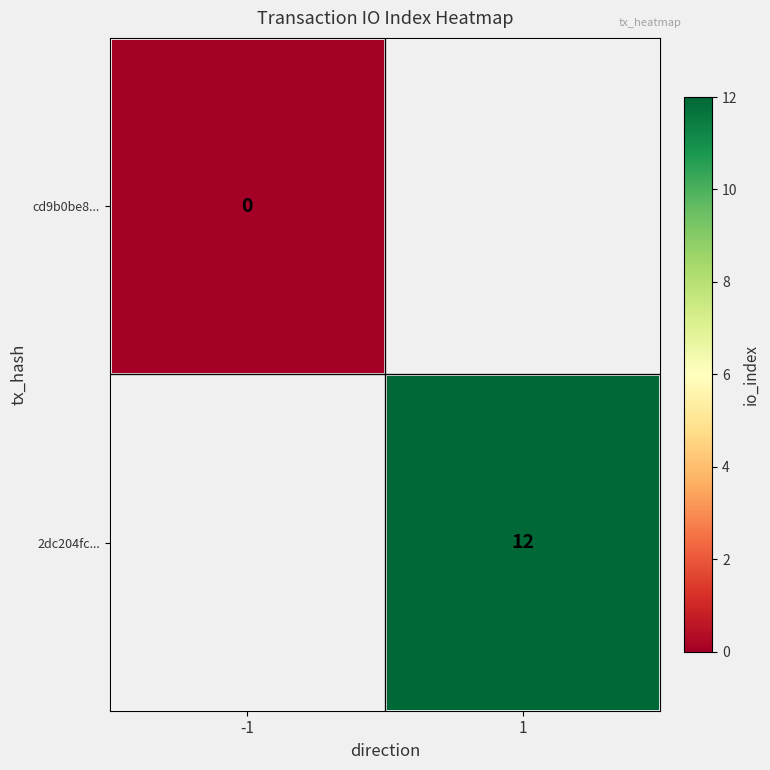

Which label corresponds to the largest value in the chart?

1